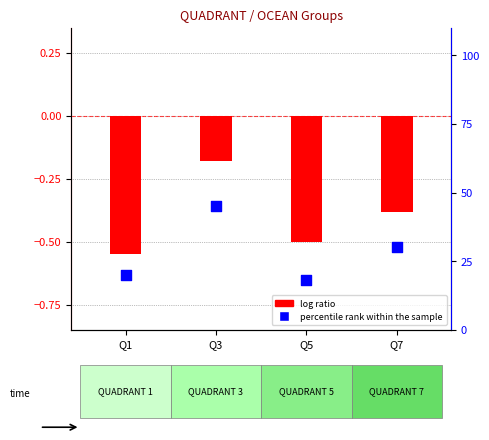

Which series reaches the maximum Y coordinate?

percentile rank within the sample